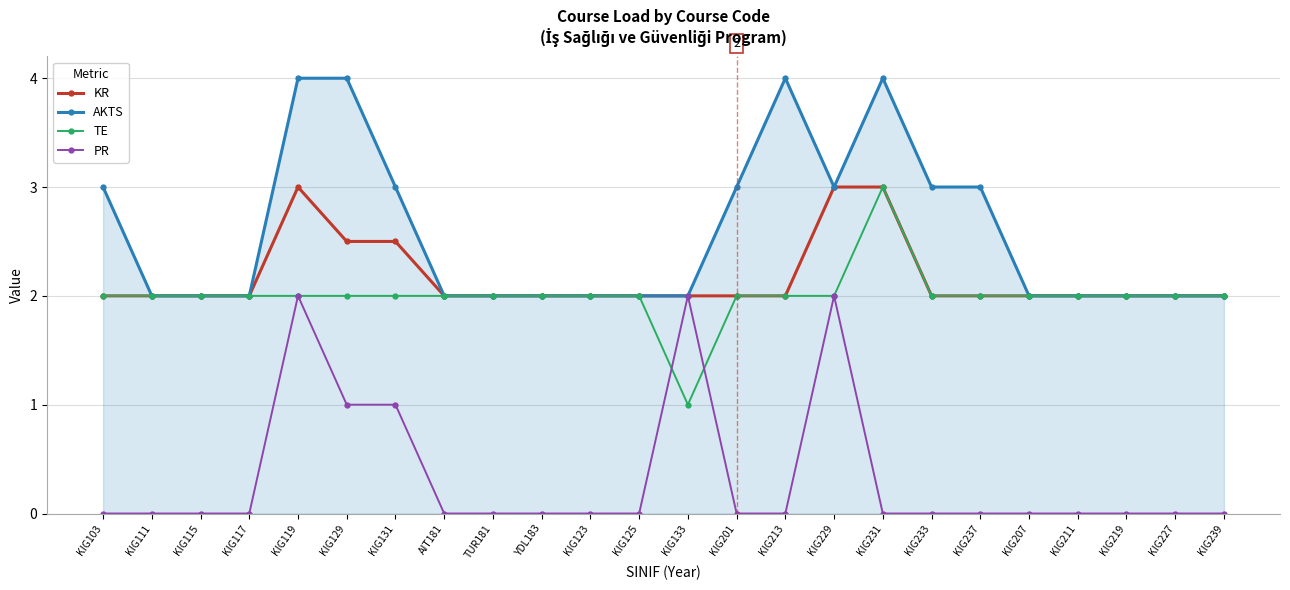

What is the difference between the highest and lowest values at KIG131?

2.0